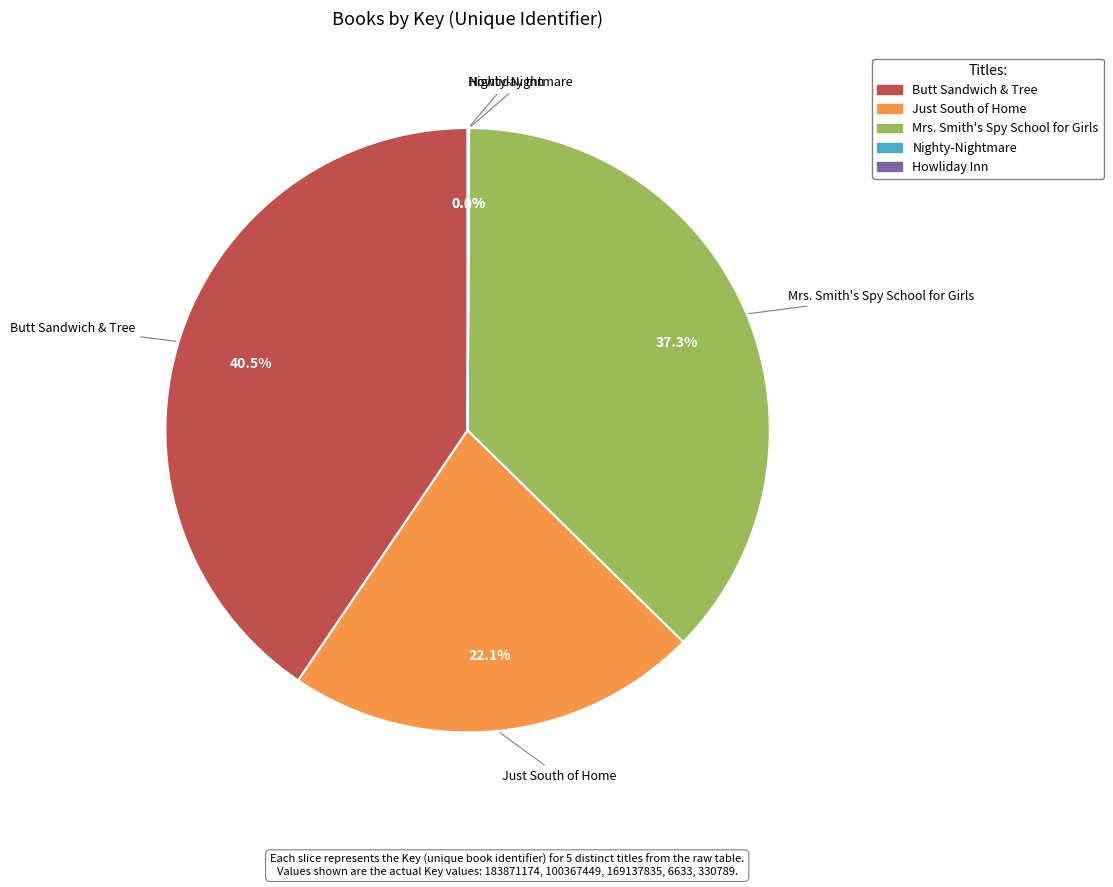

Does any single category account for the majority?

No